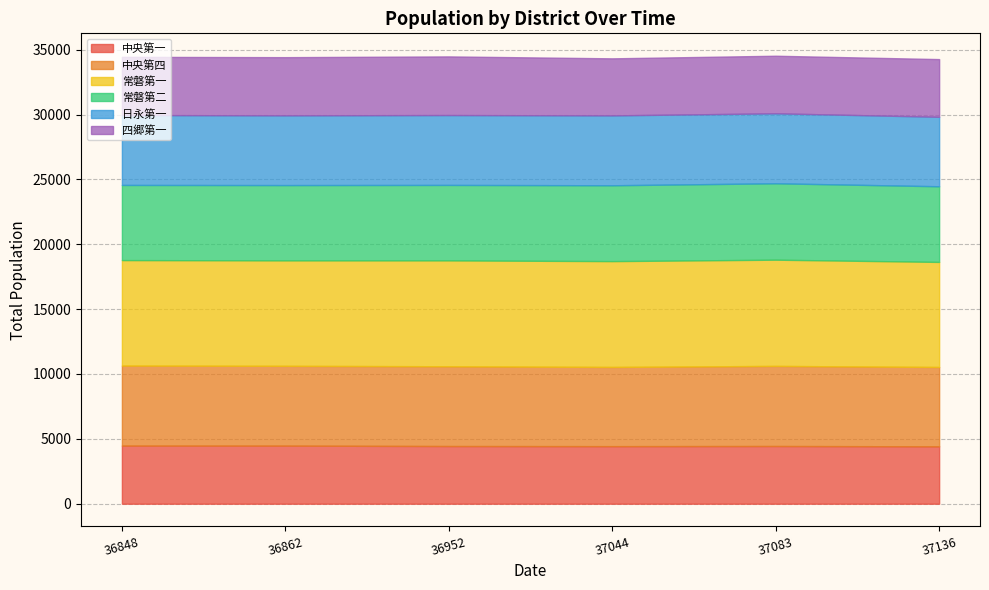

Does the chart have visible grid lines?

Yes